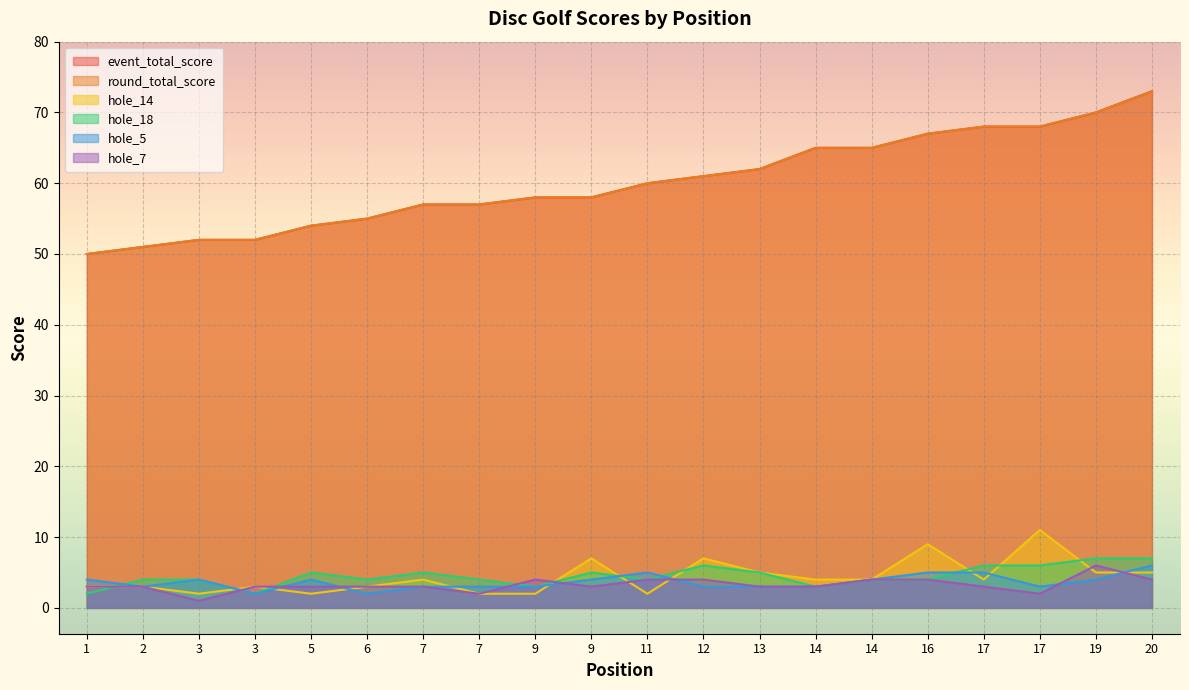

Which series has the largest total across all categories?

event_total_score